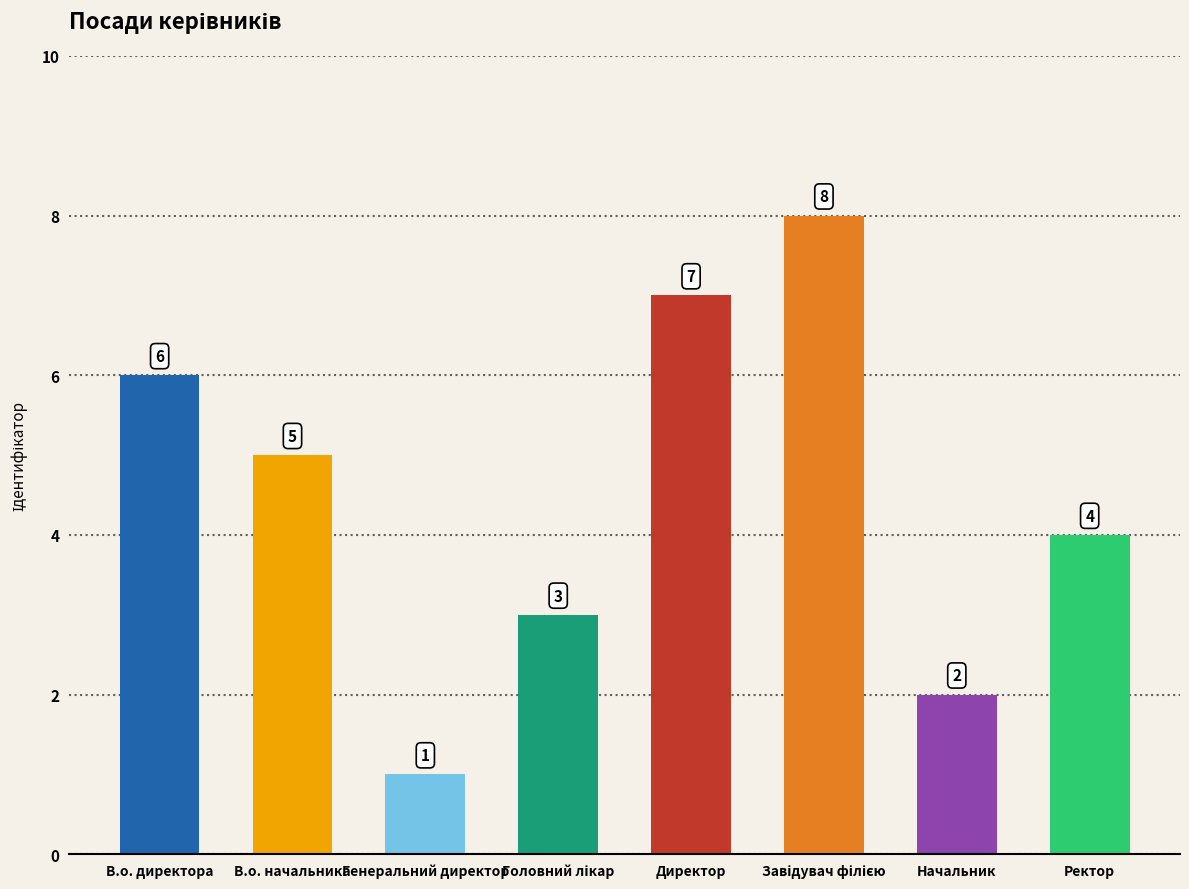

How many categories are shown in the chart?

8